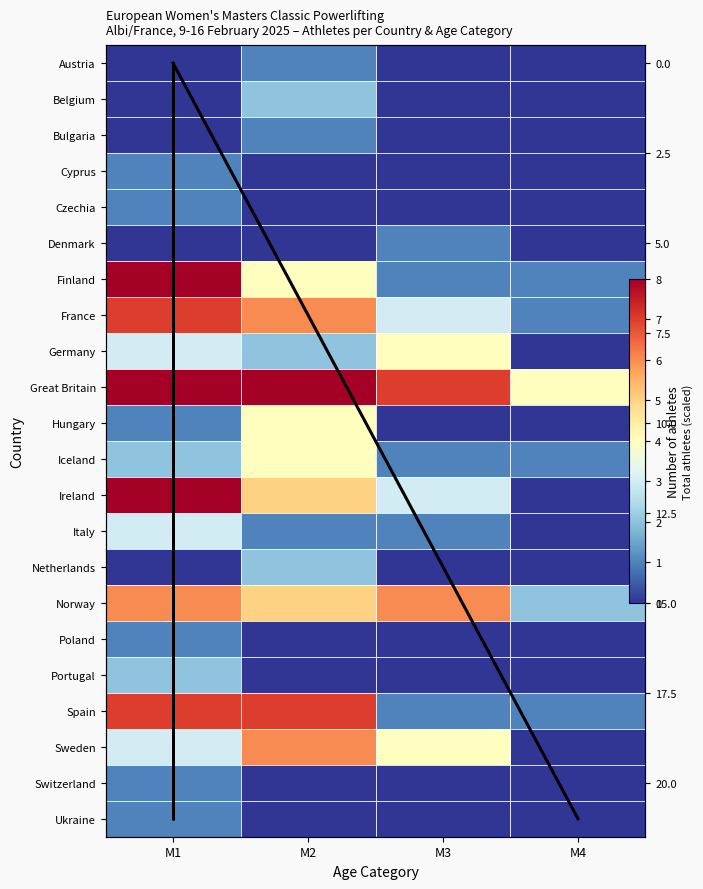

What is the total value across all series at M2?

58